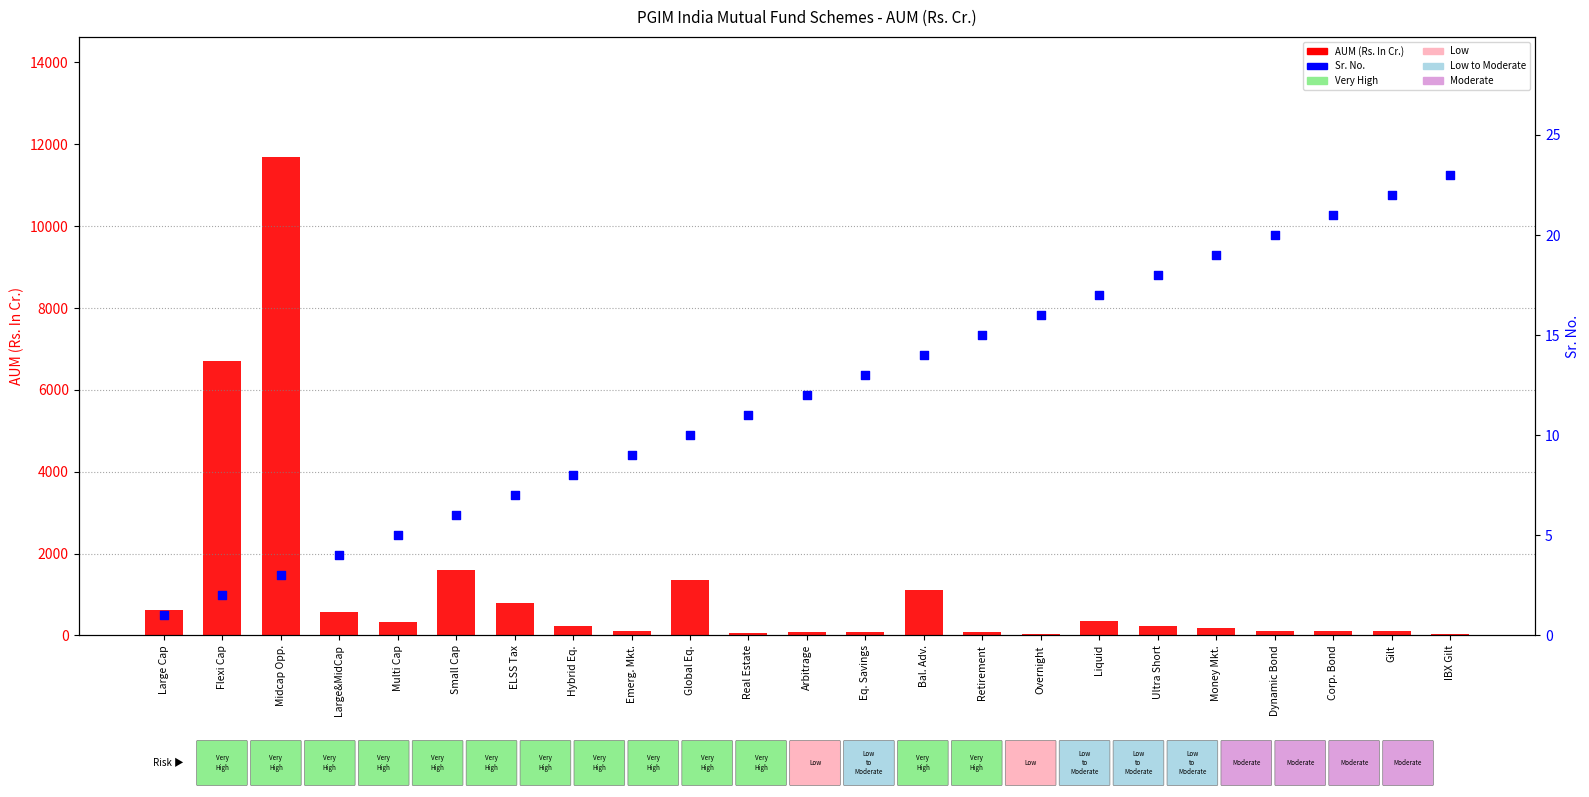

Which series contains the lowest Y value?

Sr. No.